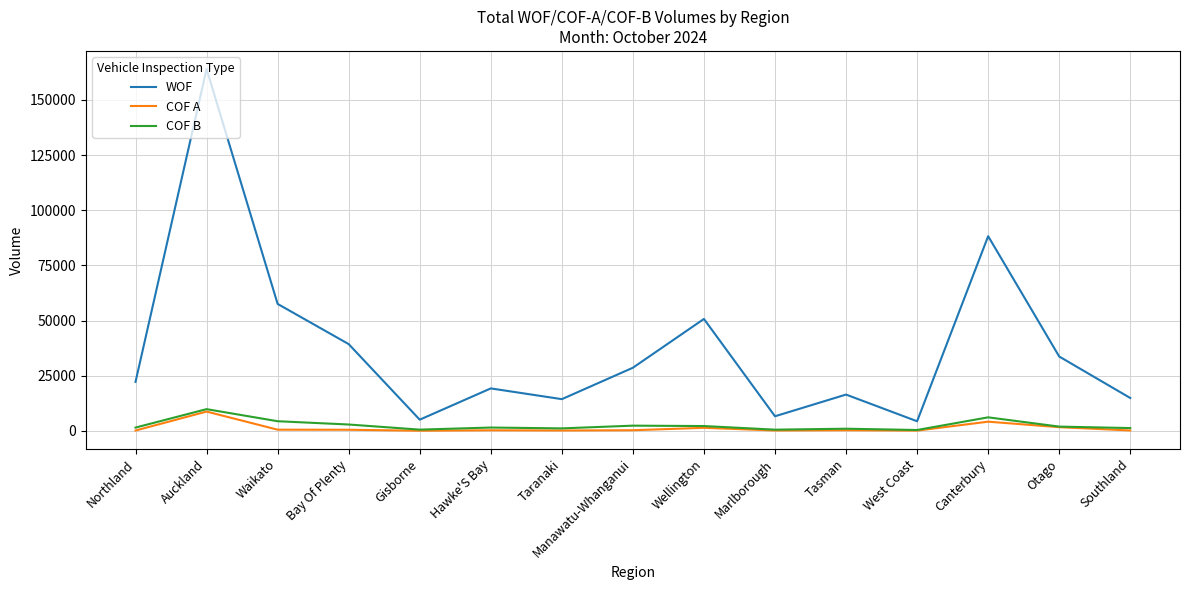

True or false: WOF and COF A cross at least once.

False